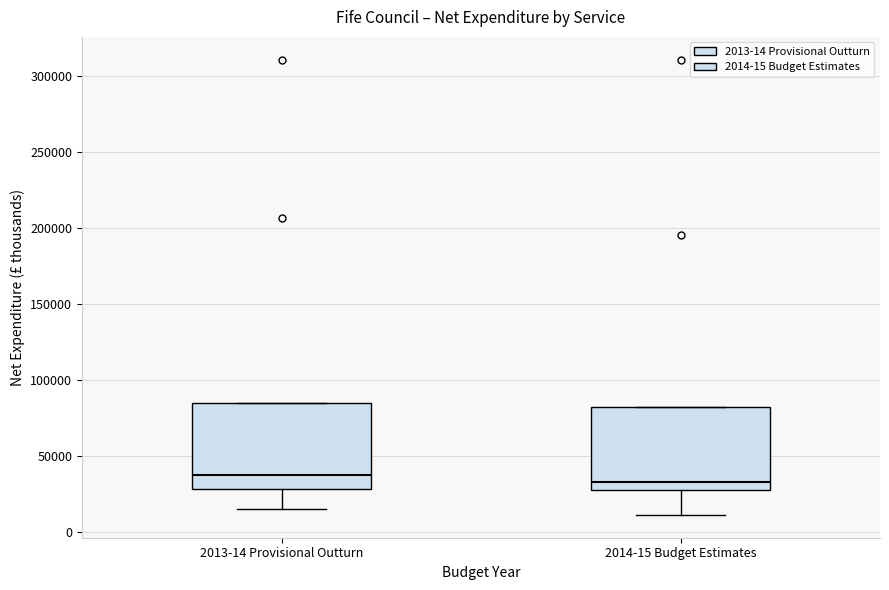

Where is the upper edge of the box for 2014-15 Budget Estimates on the y-axis? The values are not printed on the chart, so give them approximately, as read against the axis.

80000